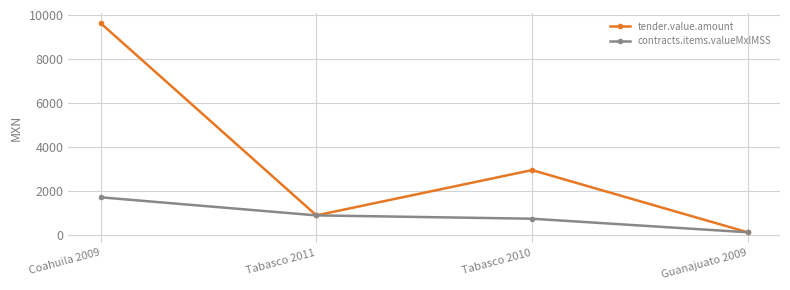

Reading right to left, list all the values displayed in this chart.

tender.value.amount: Guanajuato 2009=138.0	Tabasco 2010=2960.3	Tabasco 2011=904.8	Coahuila 2009=9625.0
contracts.items.valueMxIMSS: Guanajuato 2009=138.0	Tabasco 2010=754.0	Tabasco 2011=904.8	Coahuila 2009=1725.0